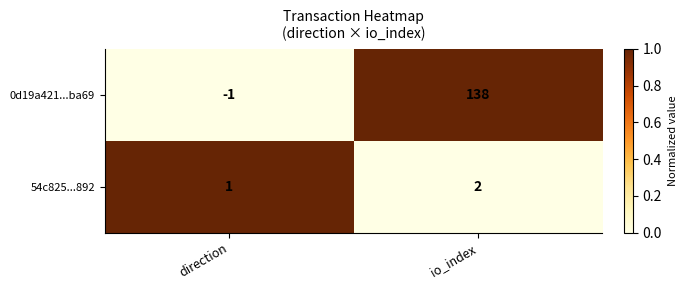

The value of 0d19a421...ba69 at direction is -1. True or false?

True